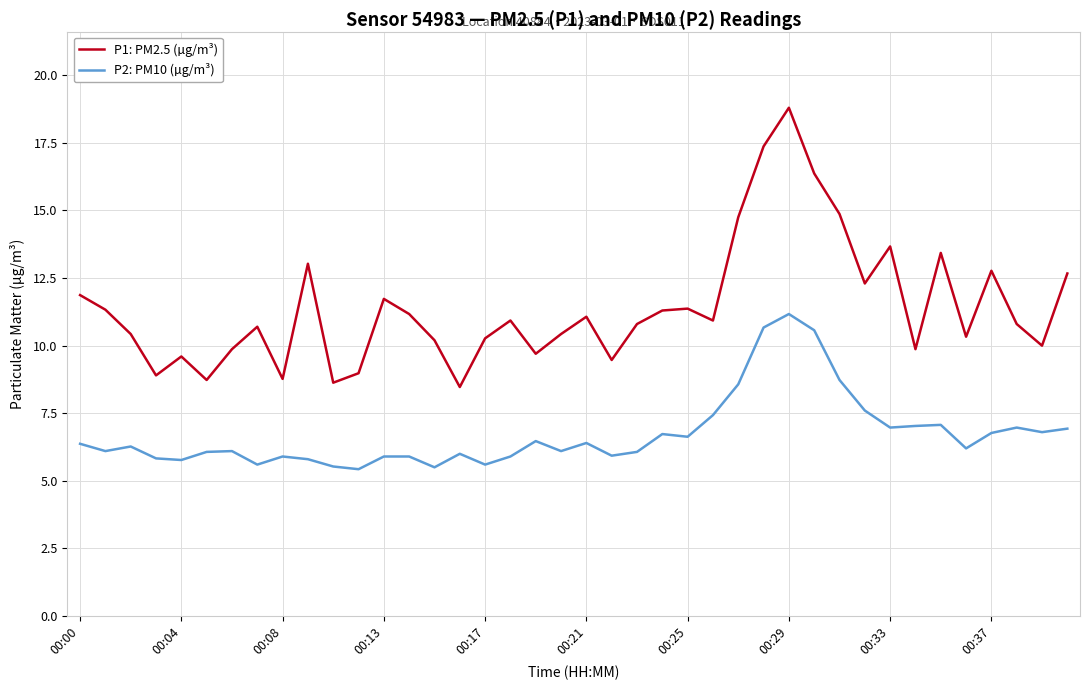

Rank the series by their average value, from highest to lowest.

P1: PM2.5 (µg/m³), P2: PM10 (µg/m³)